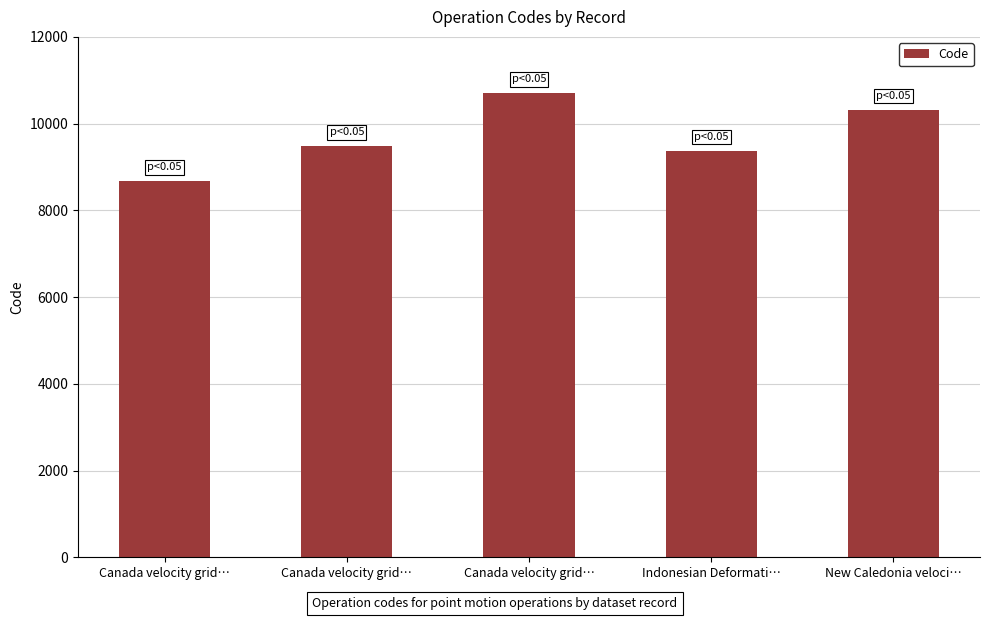

What is the label of the 5th bar from the right?

Canada velocity grid…